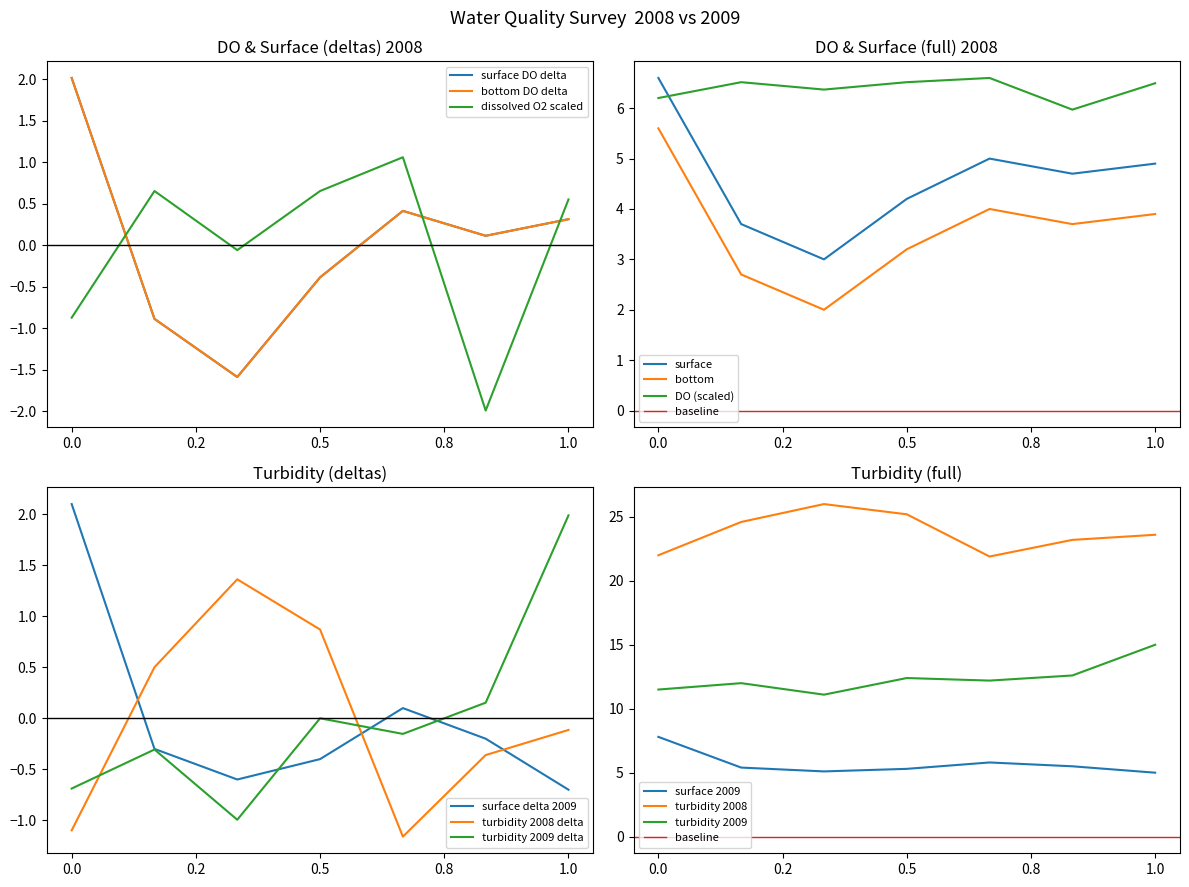

Does the chart display data point markers on the line(s)?

No